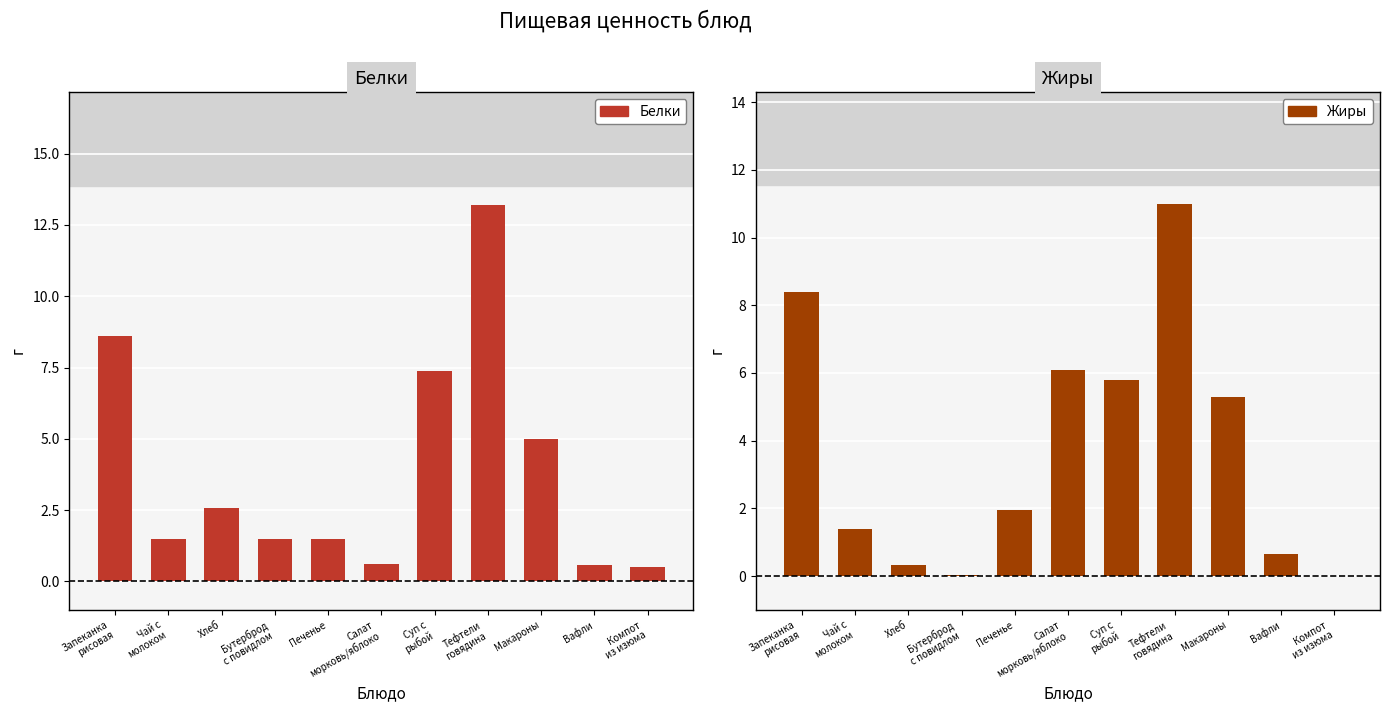

What is the difference between the second highest and minimum values in the Жиры series?

8.4